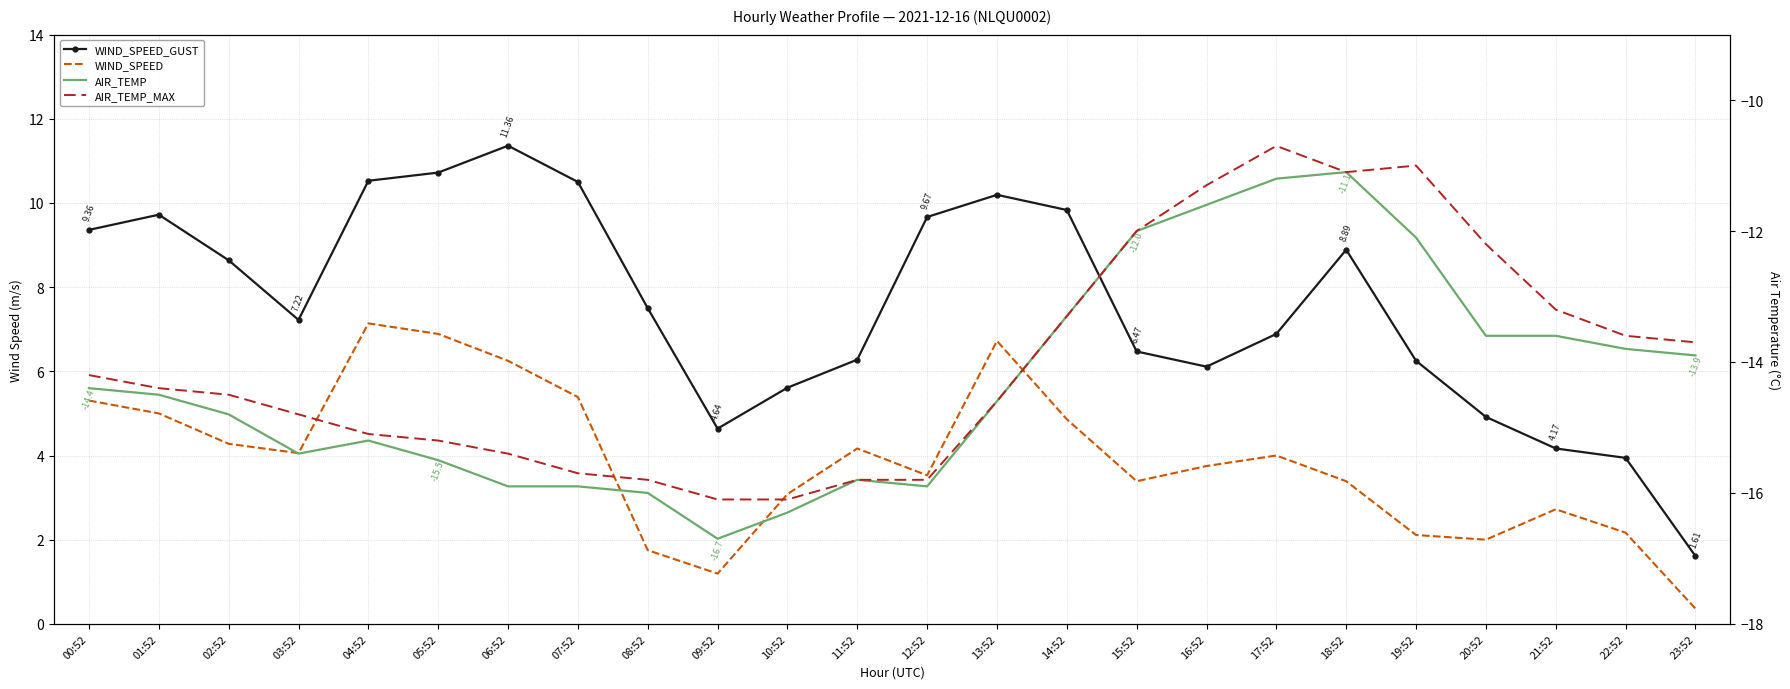

What are all the series names shown in the legend?

WIND_SPEED_GUST, WIND_SPEED, AIR_TEMP, AIR_TEMP_MAX